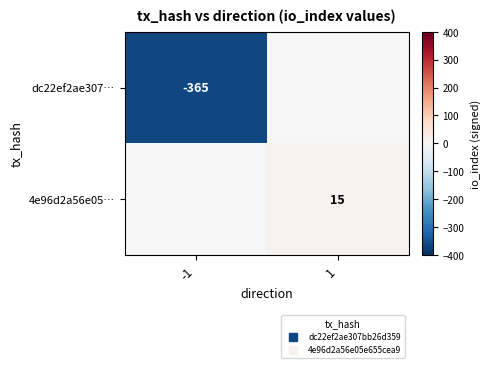

Which label corresponds to the smallest value in the chart?

-1